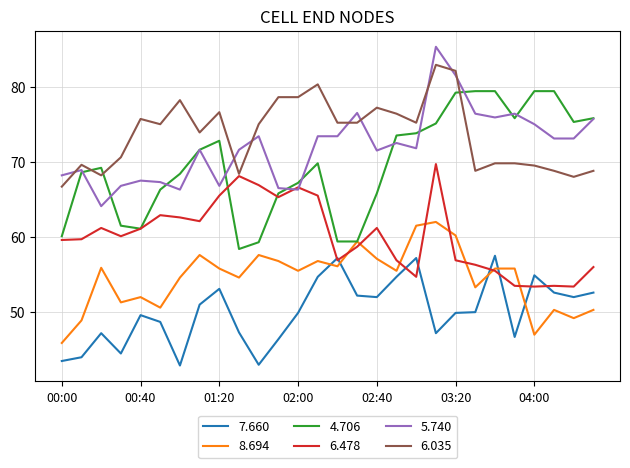

What is the greatest value displayed?

85.3